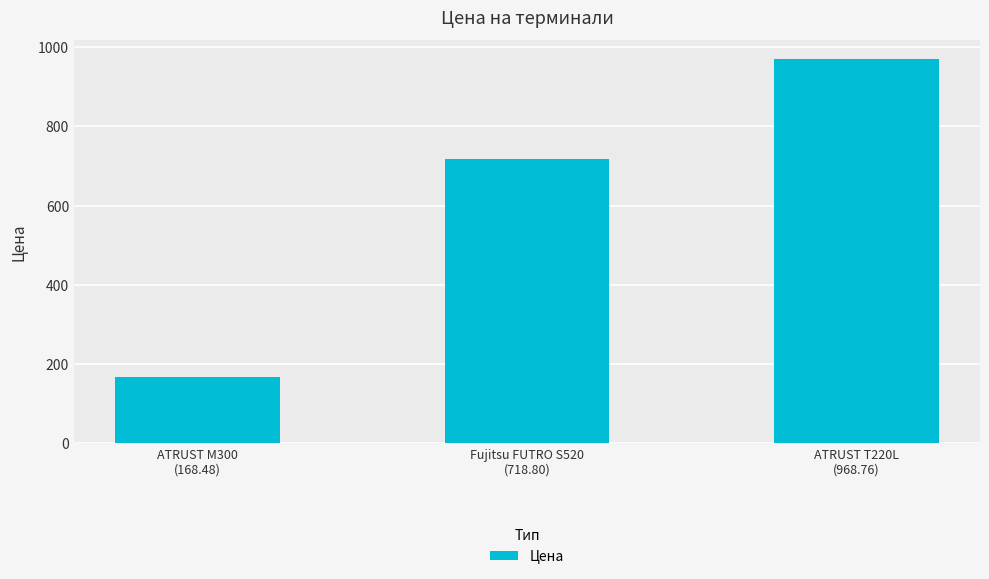

The chart shows a value of 168.5 at ATRUST M300
(168.48). True or false?

True